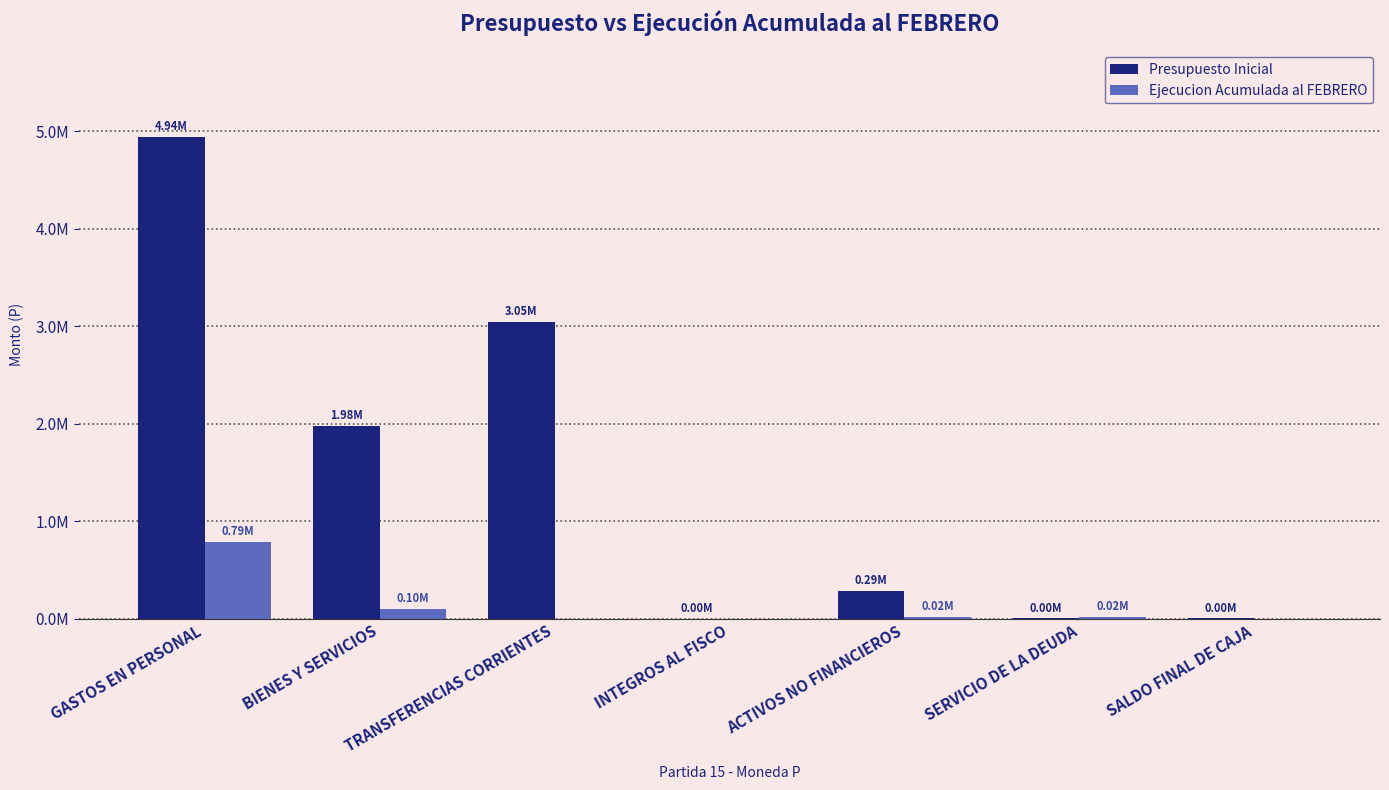

What are all the series names shown in the legend?

Presupuesto Inicial, Ejecucion Acumulada al FEBRERO